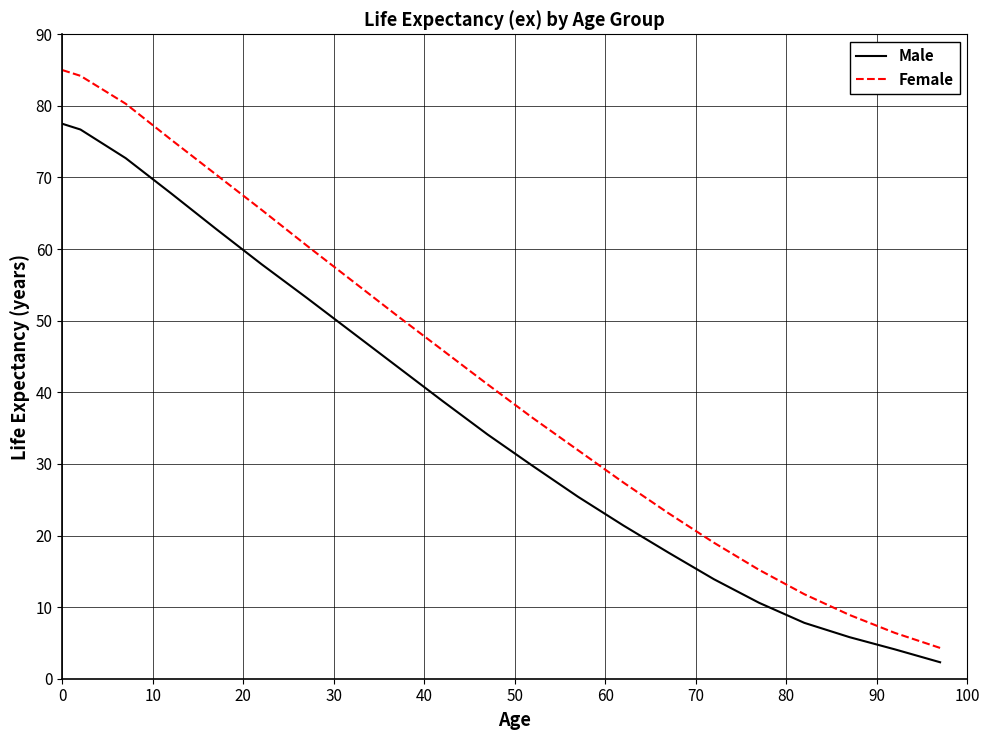

True or false: Female and Male intersect in this chart.

False